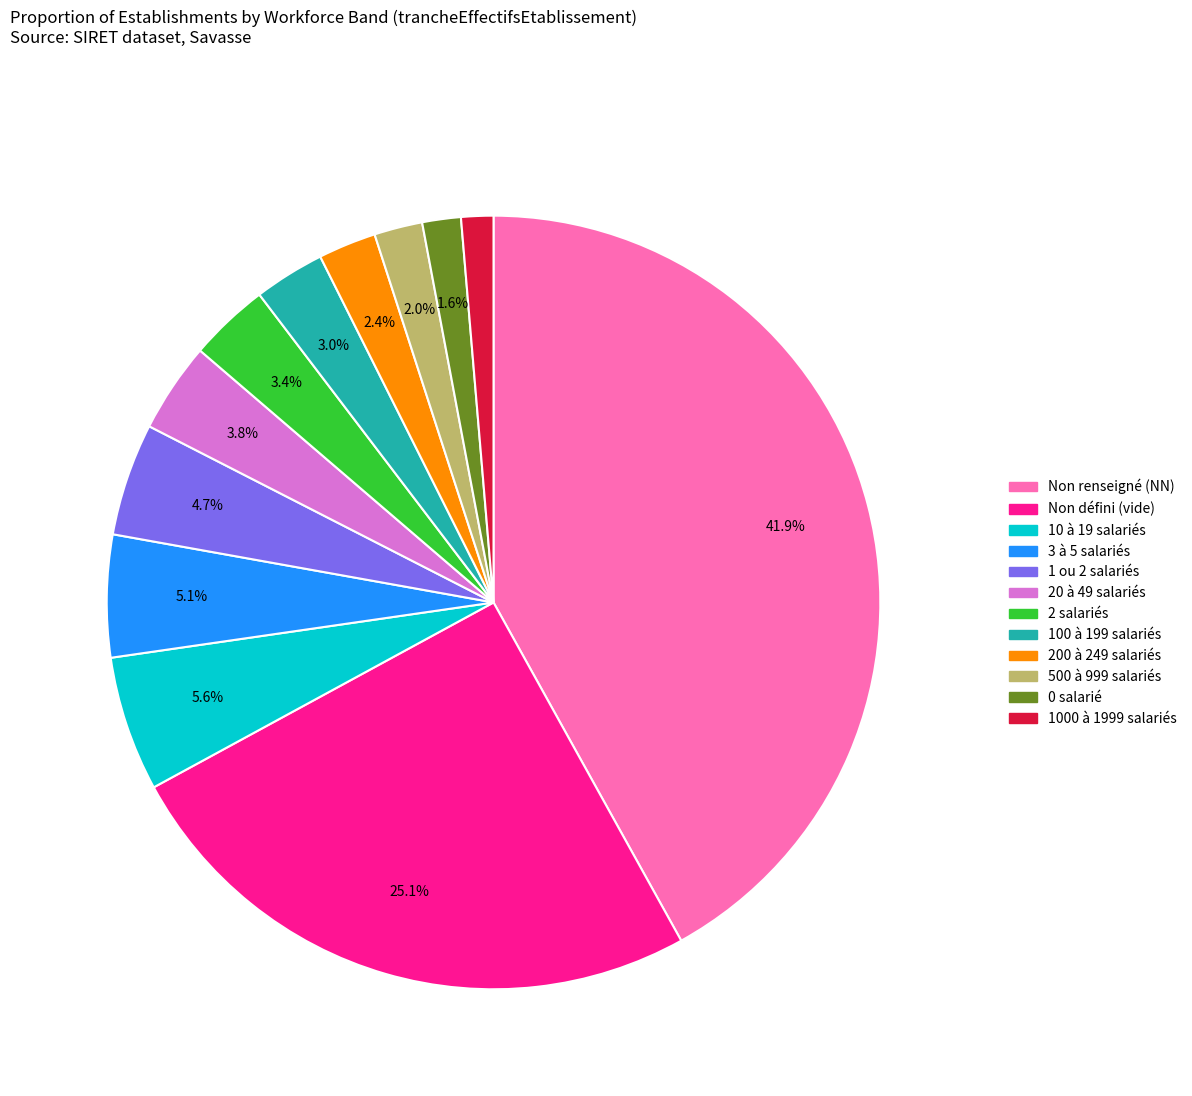

Does any single category account for the majority?

No